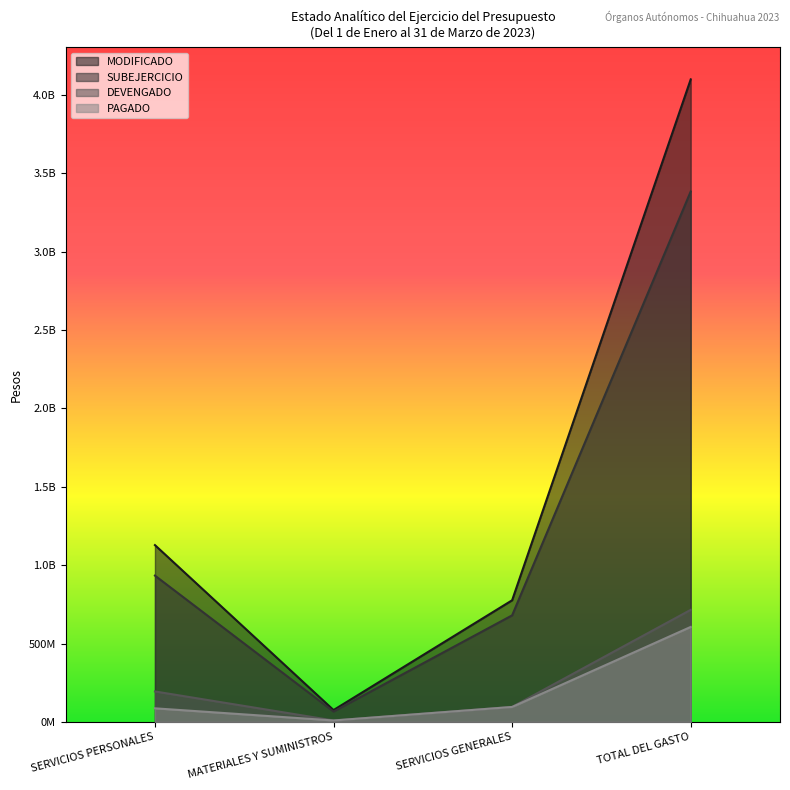

Reading left to right, list all the values displayed in this chart.

DEVENGADO: SERVICIOS PERSONALES=194673635	MATERIALES Y SUMINISTROS=9548676	SERVICIOS GENERALES=96194735	TOTAL DEL GASTO=715334750
PAGADO: SERVICIOS PERSONALES=86972409	MATERIALES Y SUMINISTROS=9428386	SERVICIOS GENERALES=95672342	TOTAL DEL GASTO=606300122
SUBEJERCICIO: SERVICIOS PERSONALES=933655861	MATERIALES Y SUMINISTROS=66377231	SERVICIOS GENERALES=680113575	TOTAL DEL GASTO=3384221939
MODIFICADO: SERVICIOS PERSONALES=1128329496	MATERIALES Y SUMINISTROS=75925907	SERVICIOS GENERALES=776308310	TOTAL DEL GASTO=4099556689